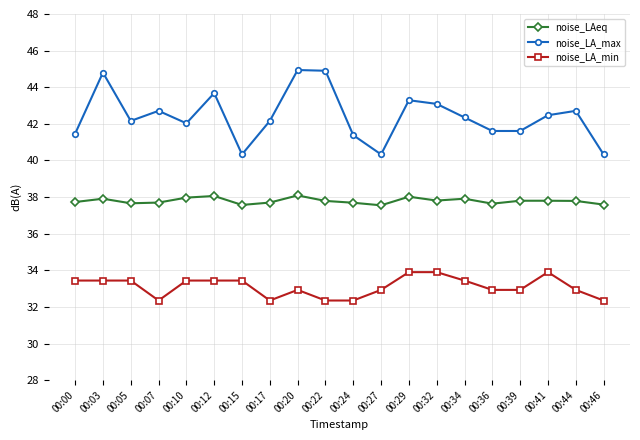

Rank the series by their maximum value, from highest to lowest.

noise_LA_max, noise_LAeq, noise_LA_min